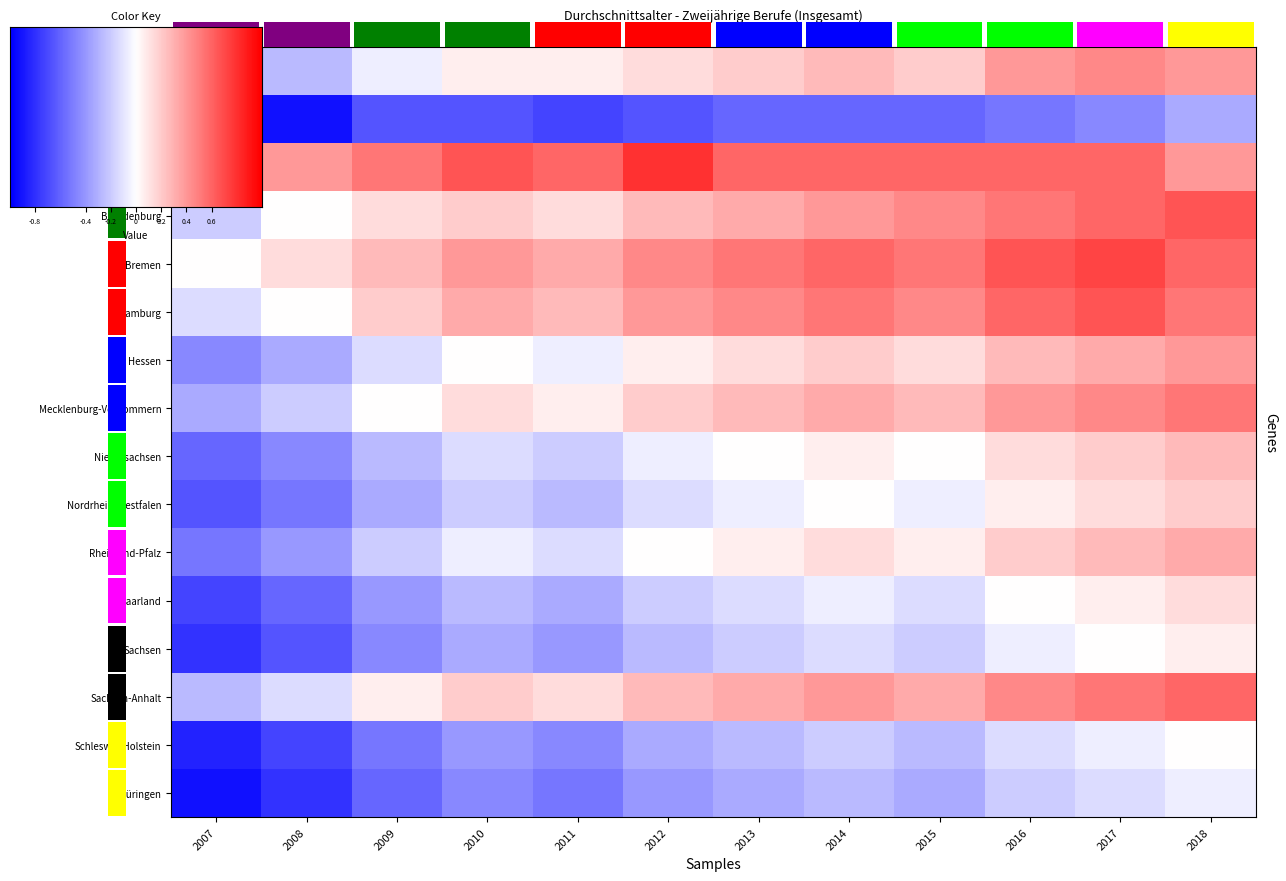

What is the minimum value shown in the chart?

-1.0